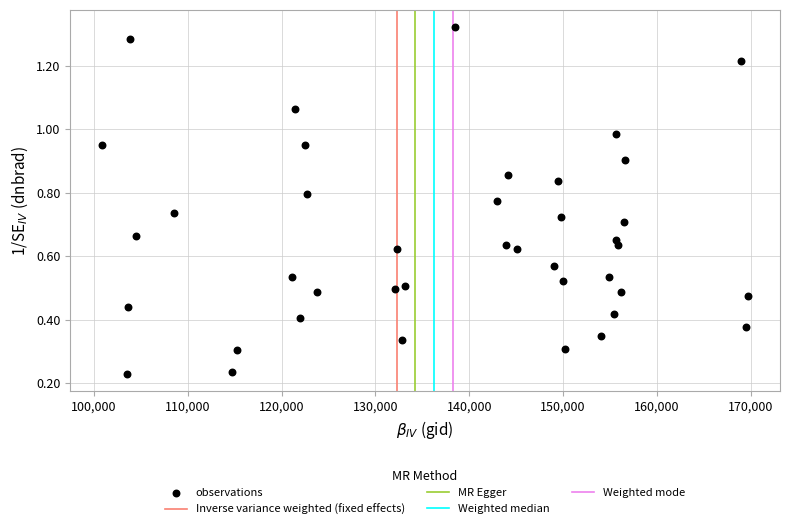

What is the range of X values (max minus min)?

68782.0